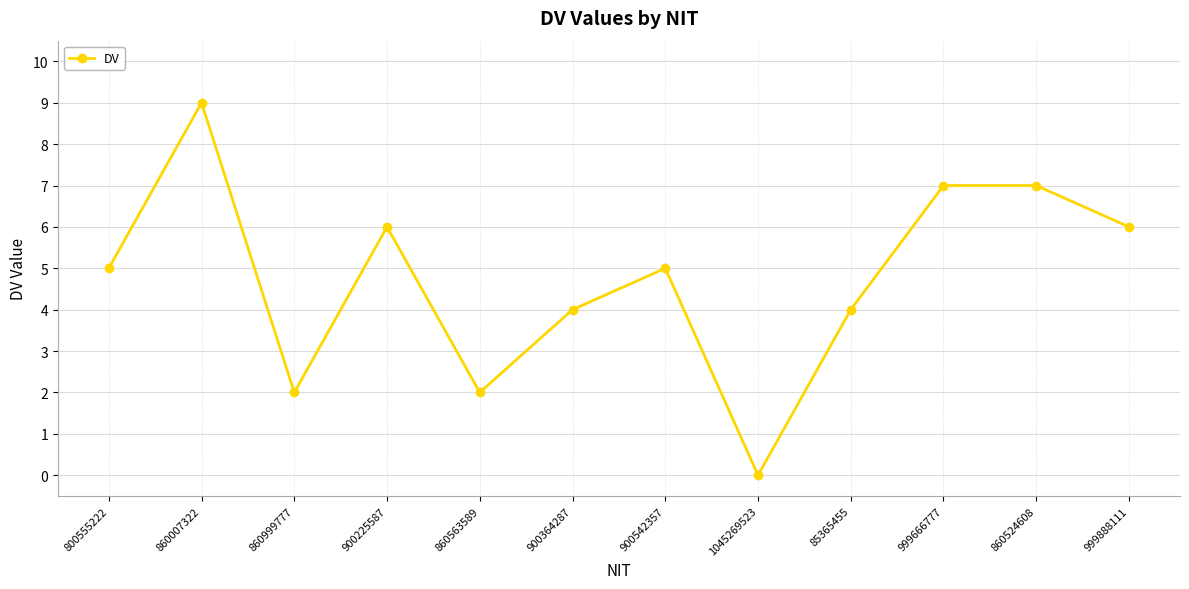

How many distinct data groups are displayed?

1